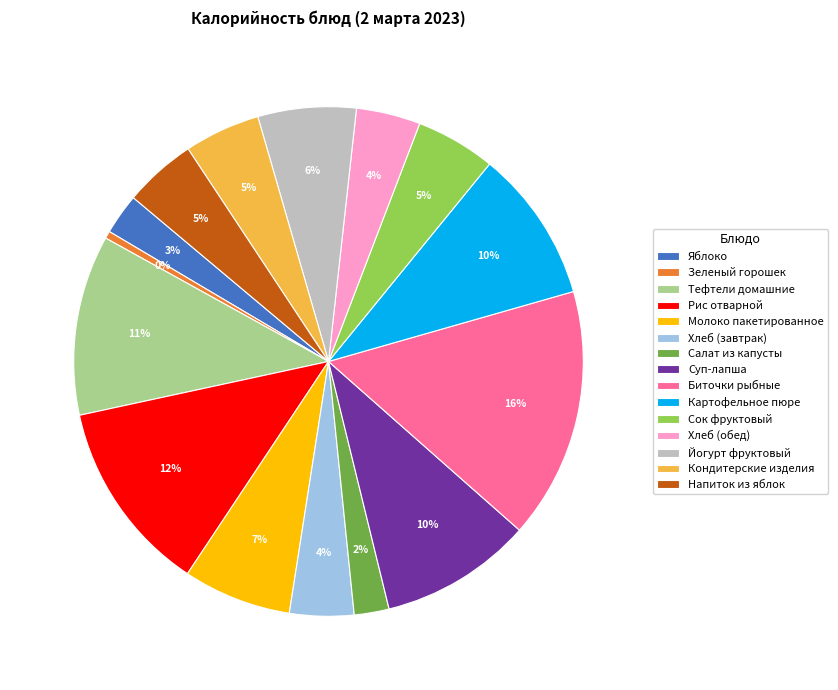

Is there a majority slice in this chart?

No